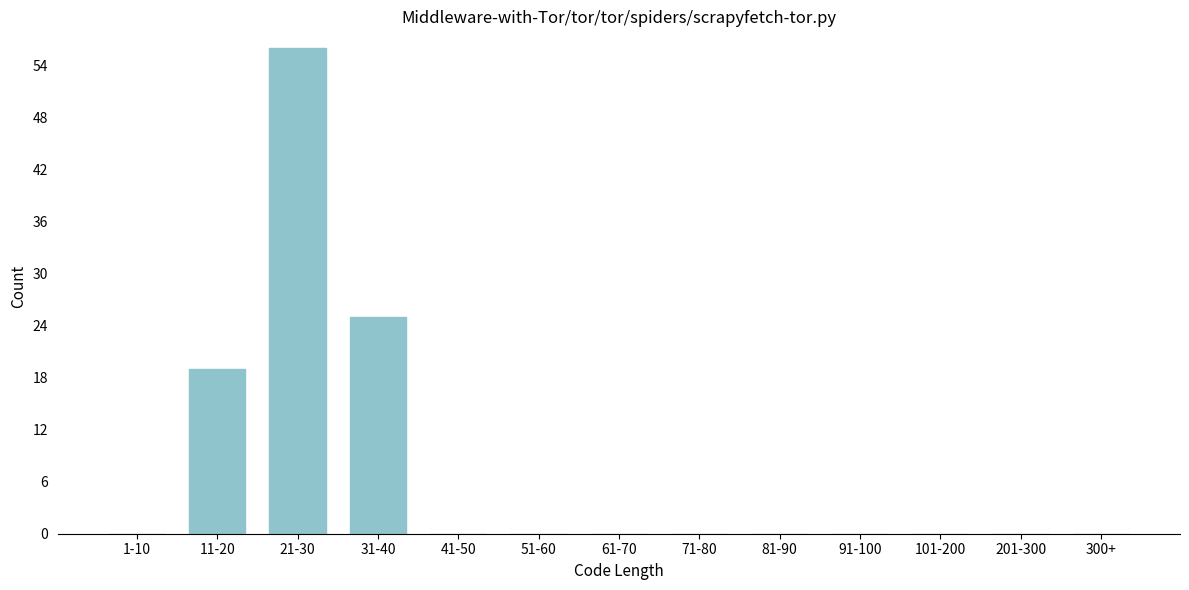

Reading left to right, transcribe all the data shown in this chart.

1-10=0	11-20=19	21-30=56	31-40=25	41-50=0	51-60=0	61-70=0	71-80=0	81-90=0	91-100=0	101-200=0	201-300=0	300+=0